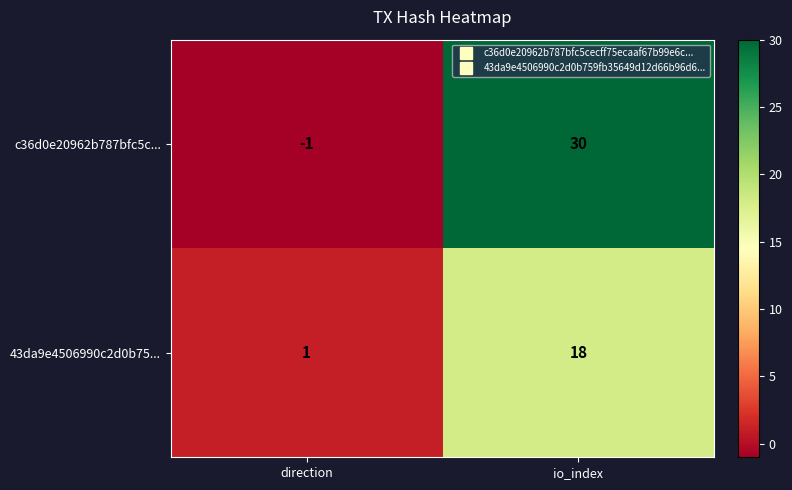

At which category does the chart reach its peak across all series?

io_index